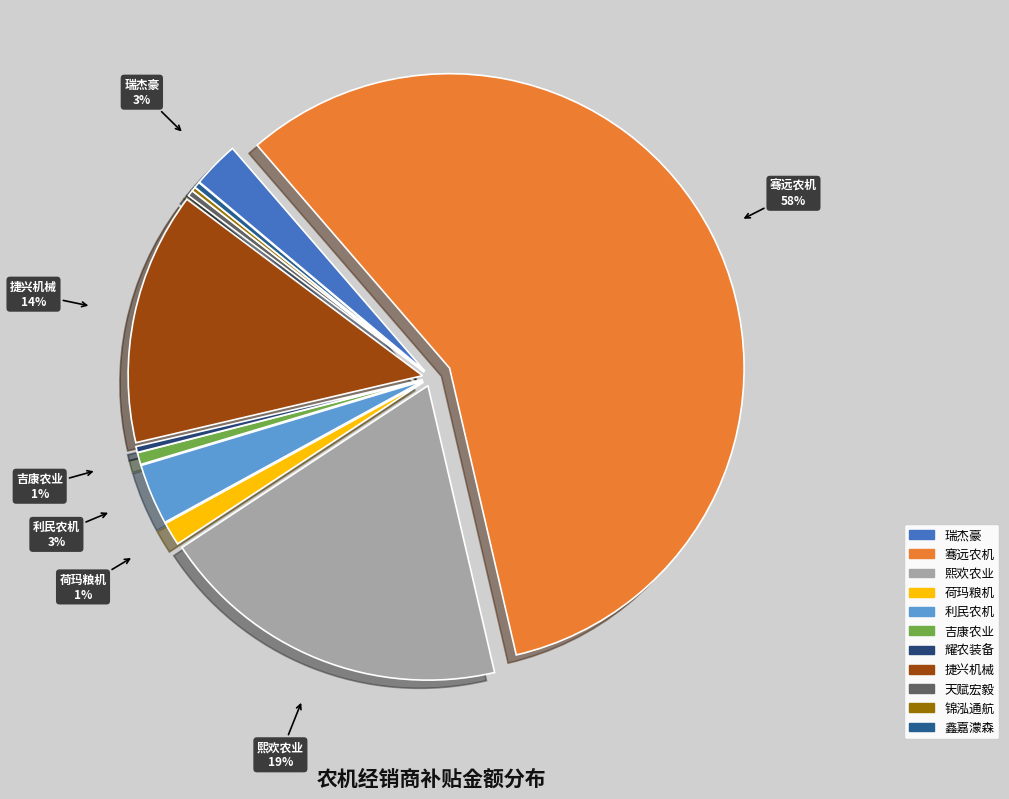

Combined, do 成都熙欢农业科技有限公司 and 广汉市荷玛粮机经营部 account for over 50%?

No